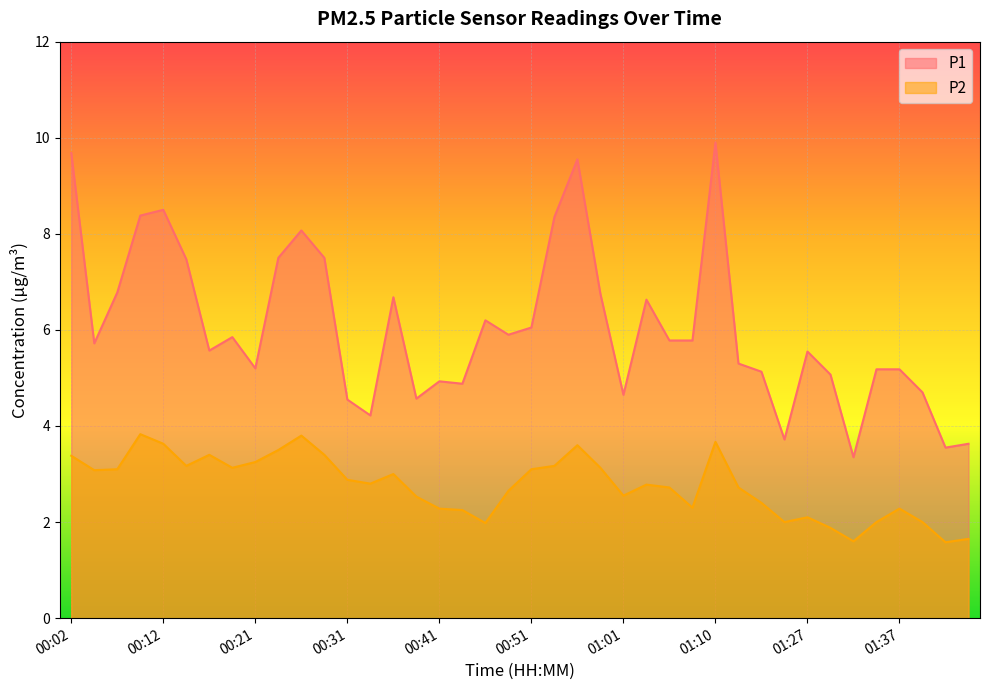

How many data points in P1 are less than 5?

11